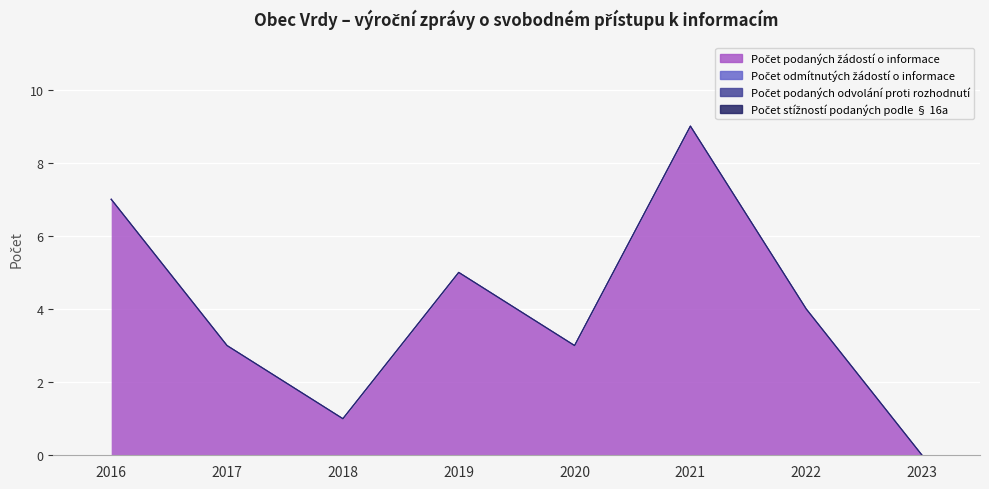

Which category has the lowest value in the Počet podaných žádostí o informace series?

2023